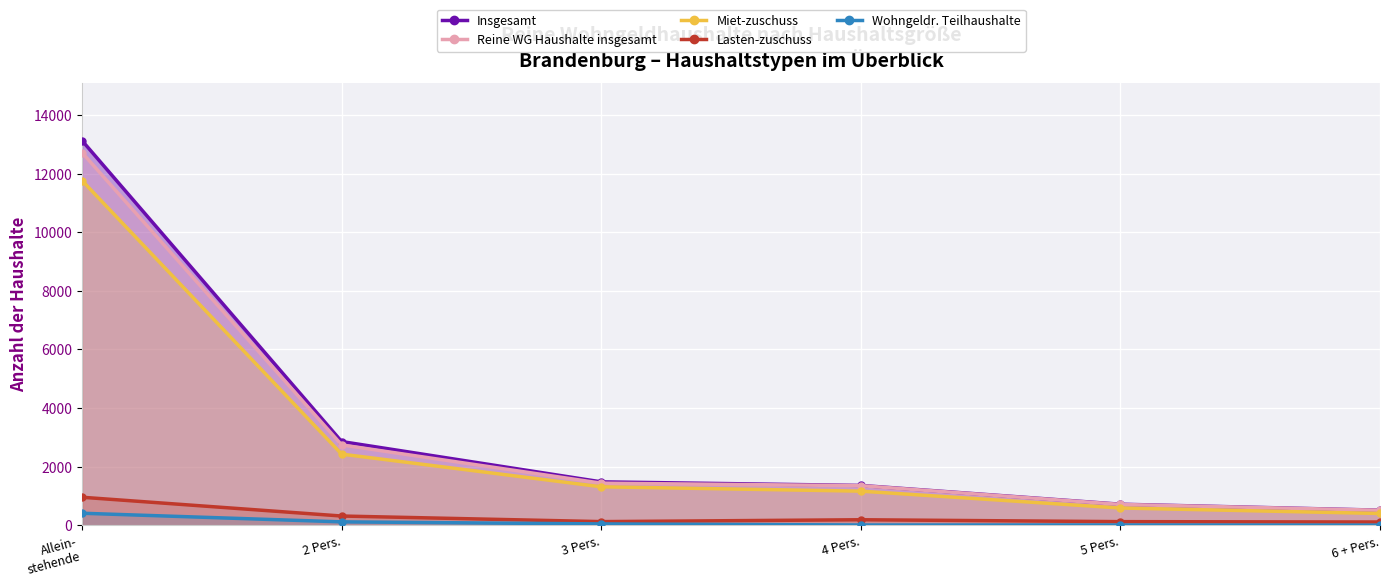

How many lines are shown in the chart?

5